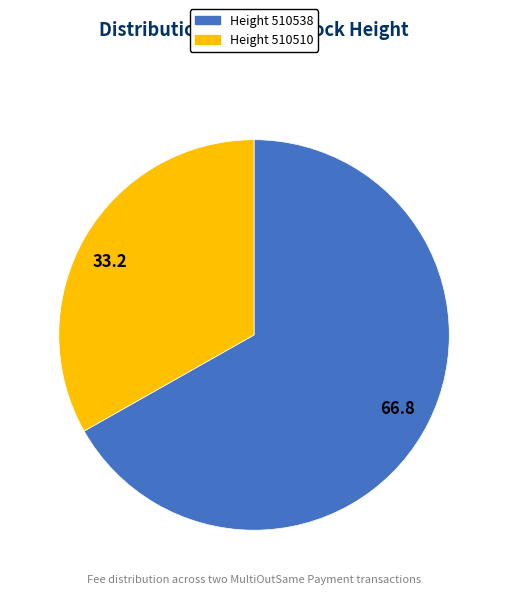

Which category has the biggest portion of the pie?

66.8